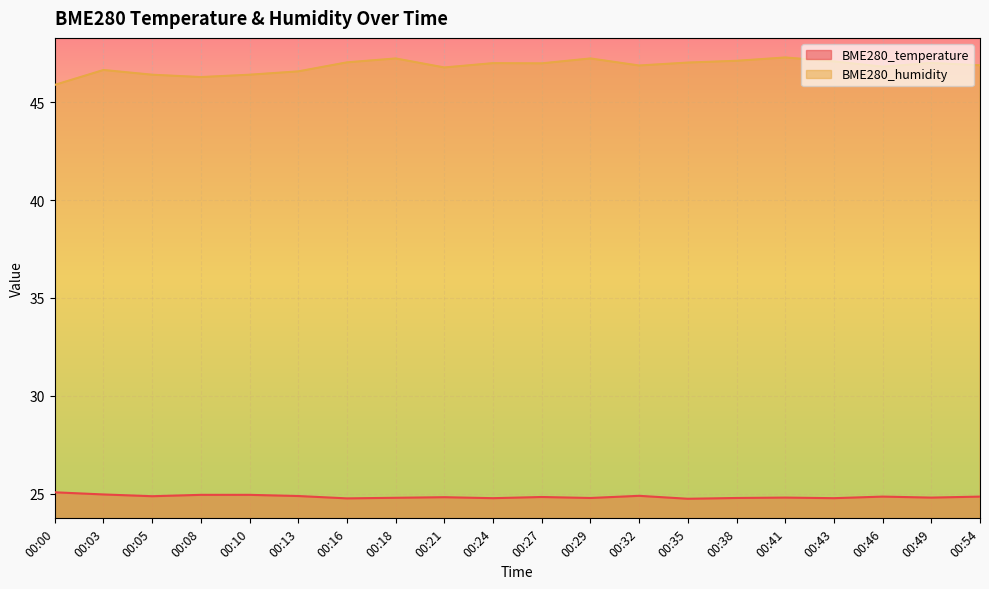

Where is BME280_temperature nearest to the value 24?

00:35